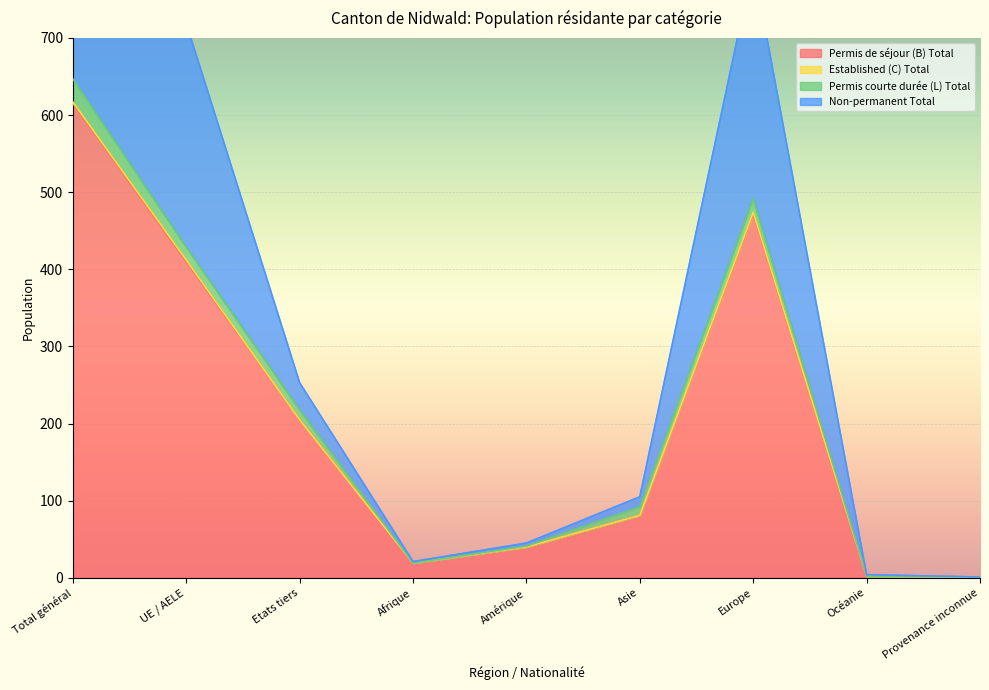

At which category is the sum across all series the highest?

Total général